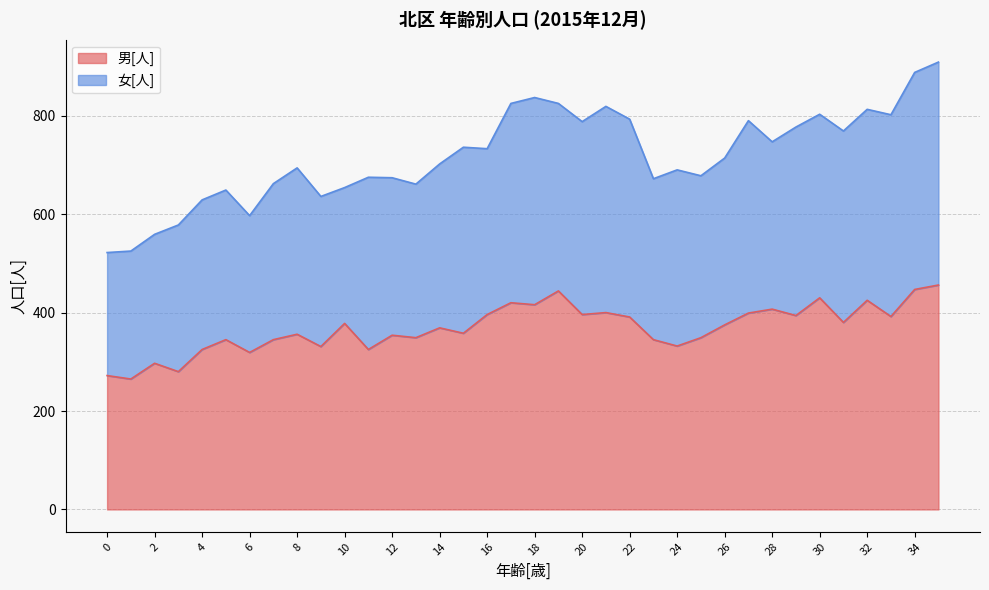

What is the smallest value displayed?

265